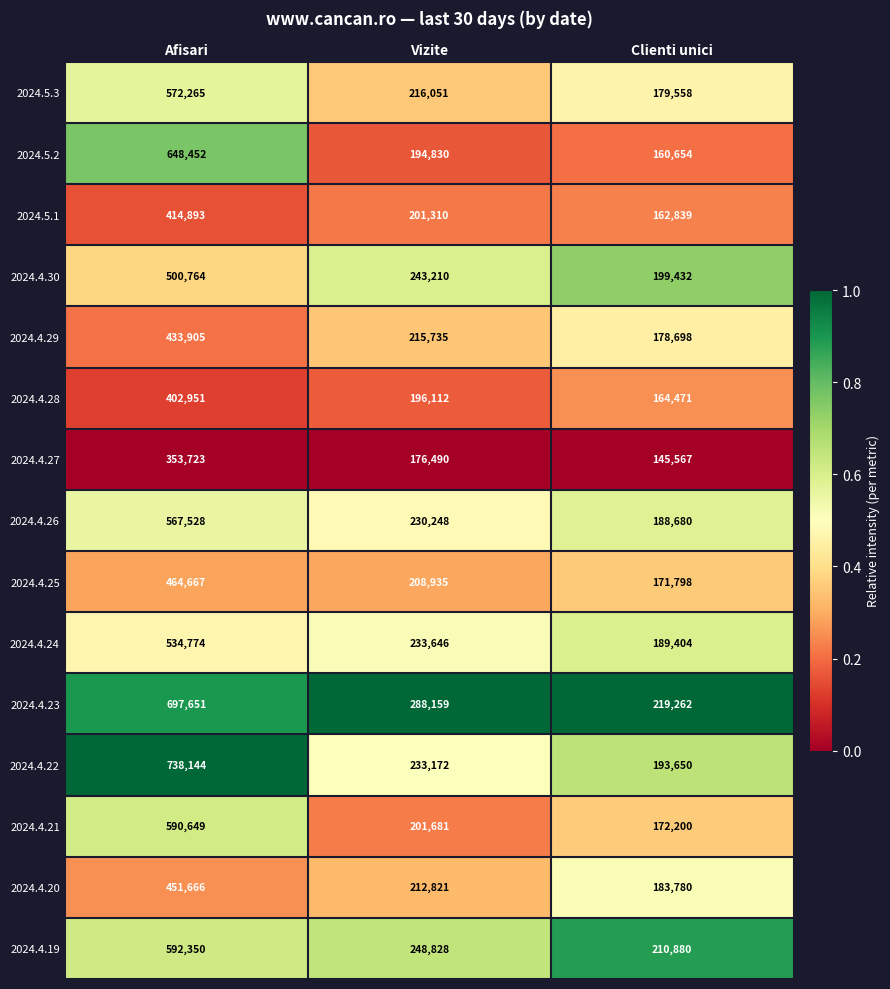

Rank the series at Afisari from lowest to highest value.

2024.4.27, 2024.4.28, 2024.5.1, 2024.4.29, 2024.4.20, 2024.4.25, 2024.4.30, 2024.4.24, 2024.4.26, 2024.5.3, 2024.4.21, 2024.4.19, 2024.5.2, 2024.4.23, 2024.4.22